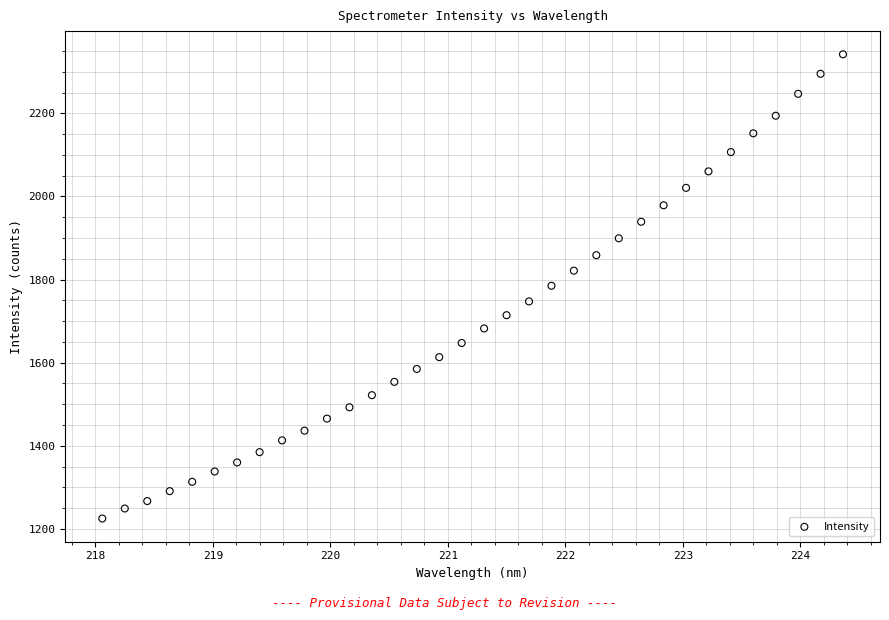

What is the range of Y values (max minus min)?

1116.9